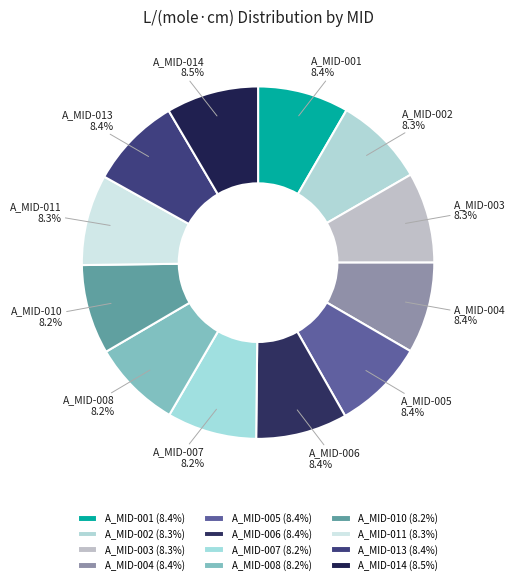

What is the ratio of the value at A_MID-010 to the value at A_MID-014?

1.0